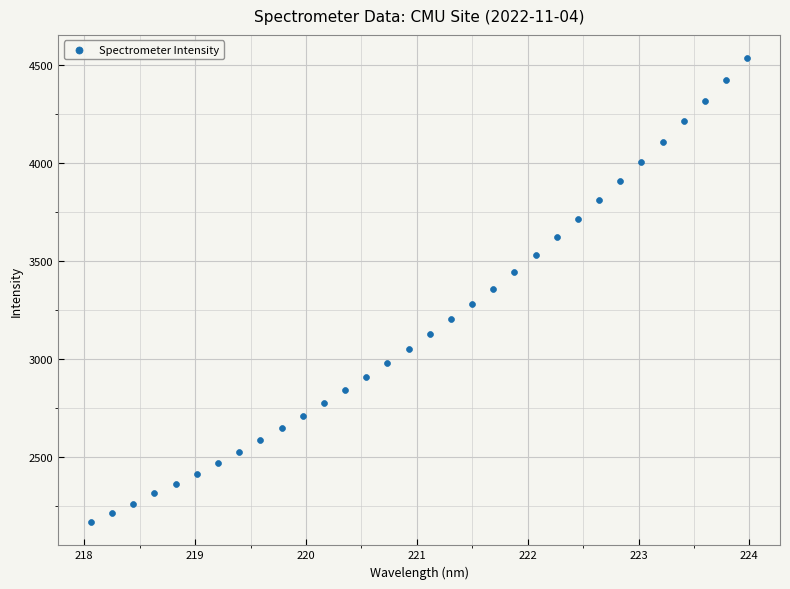

What is the range of X values (max minus min)?

5.9